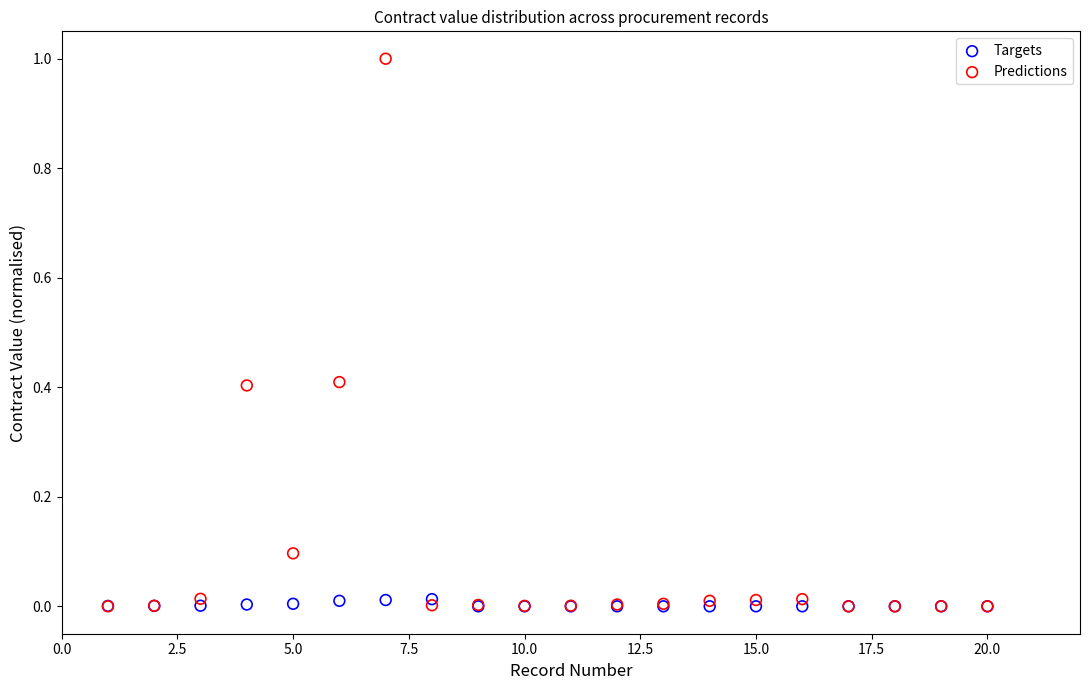

What are all the series names shown in the legend?

Targets, Predictions